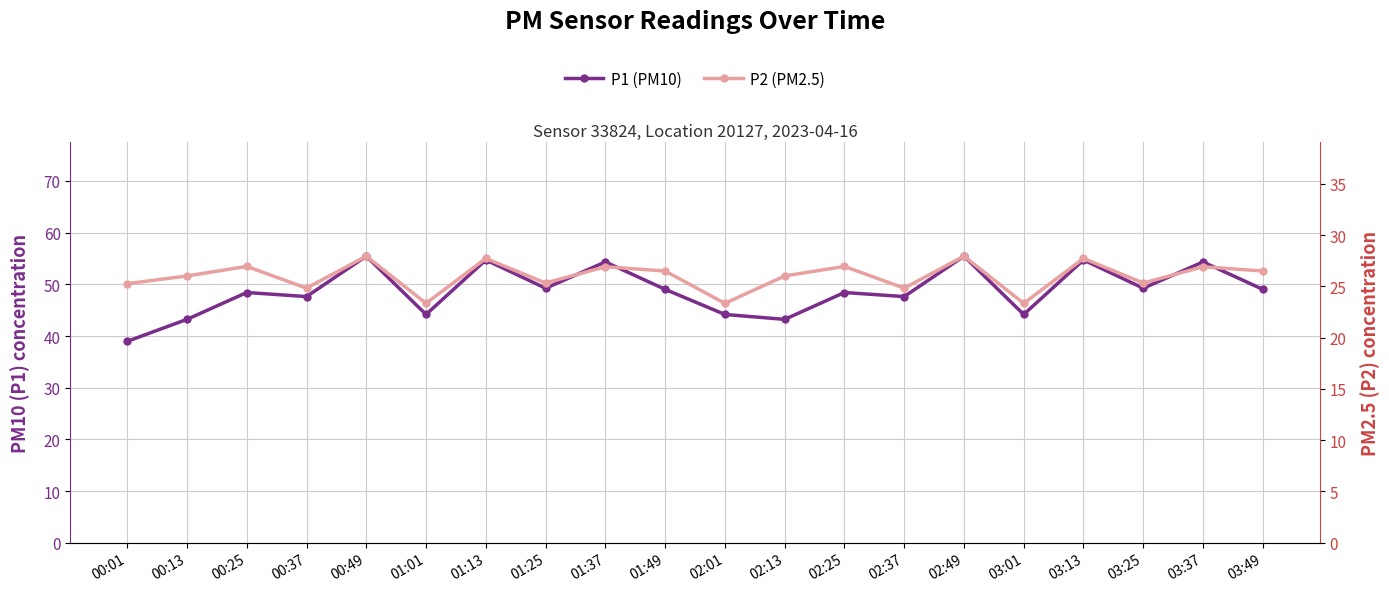

Reading left to right, transcribe all the data shown in this chart.

P1 (PM10): 39.0	43.2	48.4	47.6	55.5	44.2	54.7	49.2	54.3	49.0	44.2	43.2	48.4	47.6	55.5	44.2	54.7	49.2	54.3	49.0
P2 (PM2.5): 25.3	26.0	26.9	24.8	27.9	23.4	27.7	25.3	26.9	26.5	23.4	26.0	26.9	24.8	27.9	23.4	27.7	25.3	26.9	26.5